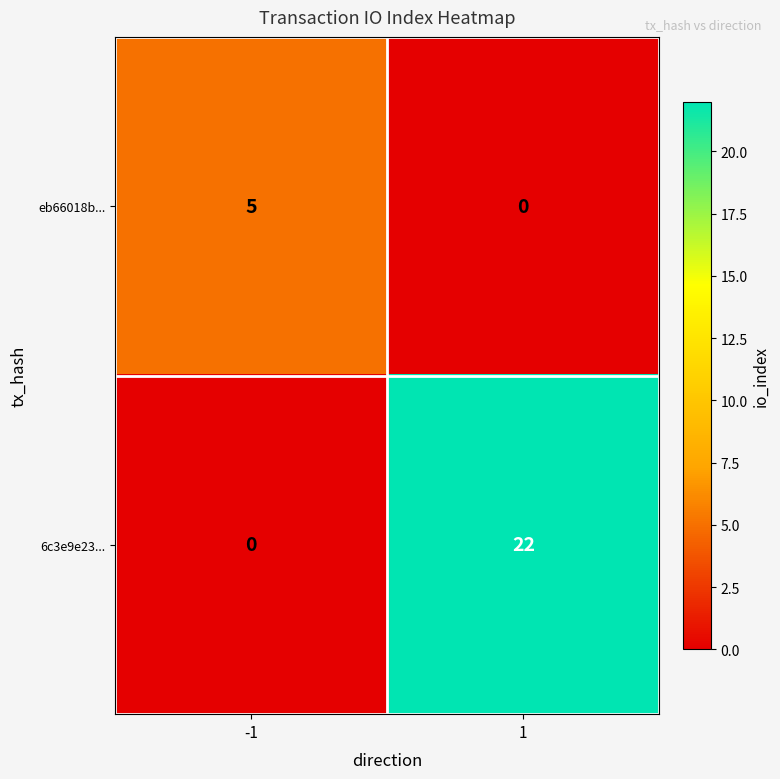

What is the total value across all series at -1?

5